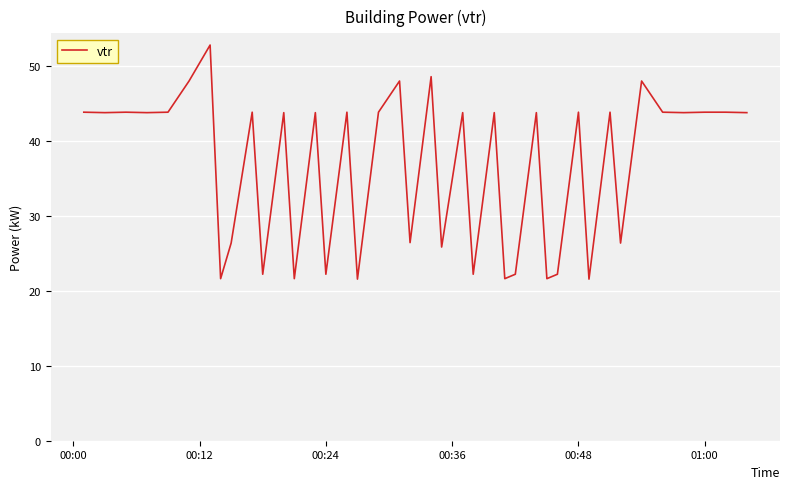

What is the difference between the maximum and minimum values?

31.2